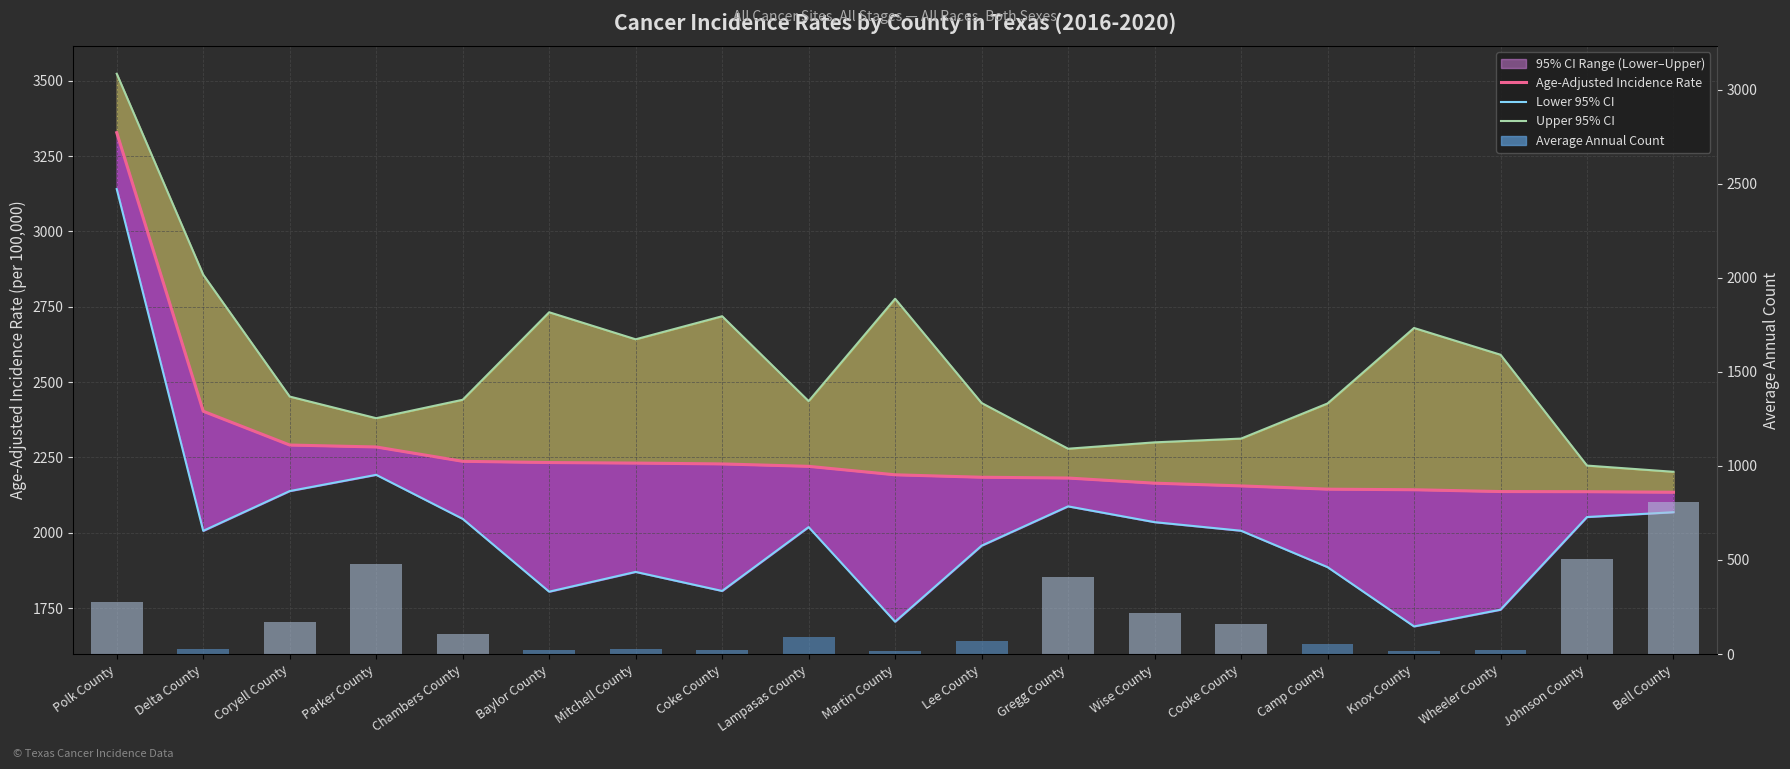

Where does the Age-Adjusted Incidence Rate series first go above 2192?

Polk County